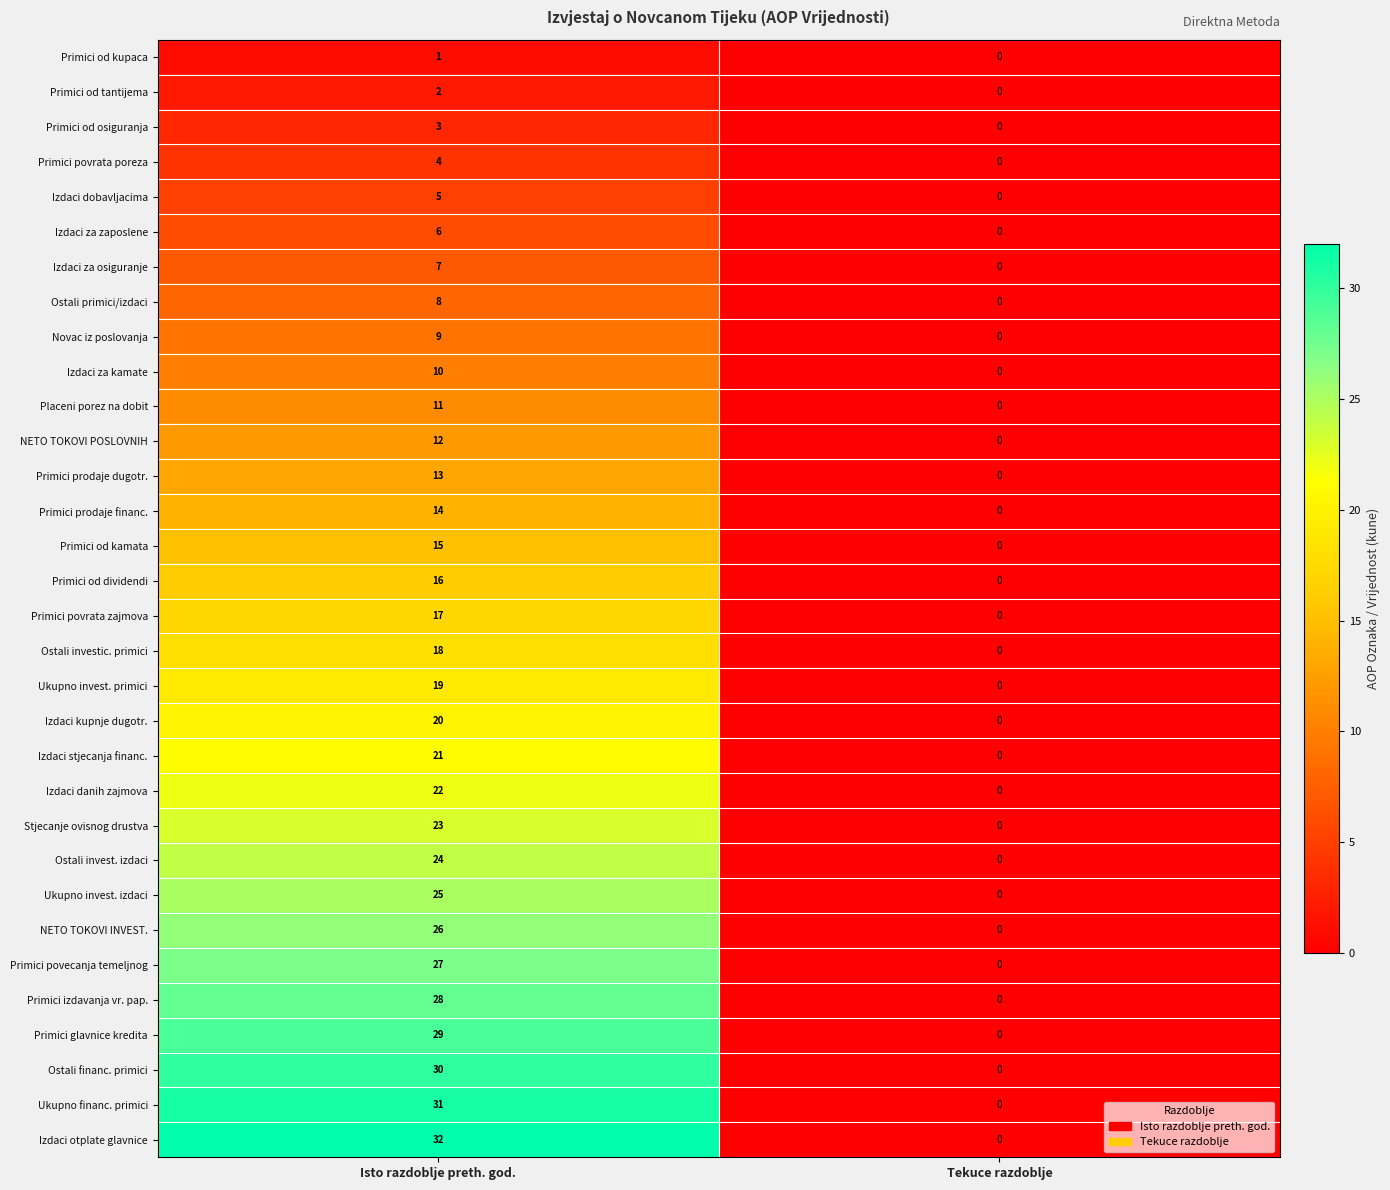

Rank the series by their maximum value, from lowest to highest.

Primici od kupaca, Primici od tantijema, Primici od osiguranja, Primici povrata poreza, Izdaci dobavljacima, Izdaci za zaposlene, Izdaci za osiguranje, Ostali primici/izdaci, Novac iz poslovanja, Izdaci za kamate, Placeni porez na dobit, NETO TOKOVI POSLOVNIH, Primici prodaje dugotr., Primici prodaje financ., Primici od kamata, Primici od dividendi, Primici povrata zajmova, Ostali investic. primici, Ukupno invest. primici, Izdaci kupnje dugotr., Izdaci stjecanja financ., Izdaci danih zajmova, Stjecanje ovisnog drustva, Ostali invest. izdaci, Ukupno invest. izdaci, NETO TOKOVI INVEST., Primici povecanja temeljnog, Primici izdavanja vr. pap., Primici glavnice kredita, Ostali financ. primici, Ukupno financ. primici, Izdaci otplate glavnice